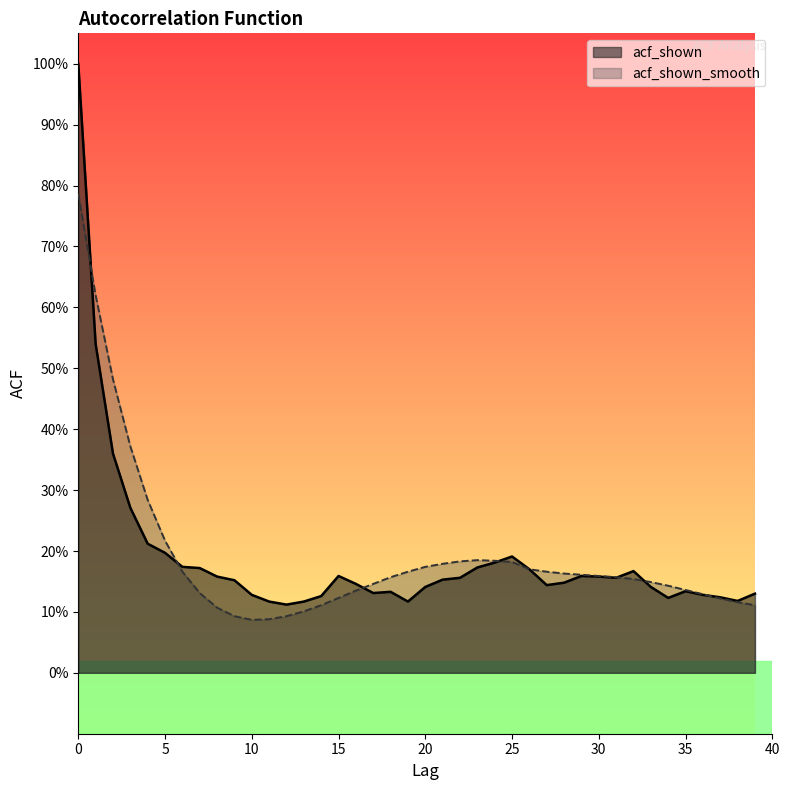

Reading left to right, list all the values displayed in this chart.

acf_shown: 0=1.0	1=0.5	2=0.4	3=0.3	4=0.2	5=0.2	6=0.2	7=0.2	8=0.2	9=0.2	10=0.1	11=0.1	12=0.1	13=0.1	14=0.1	15=0.2	16=0.1	17=0.1	18=0.1	19=0.1	20=0.1	21=0.2	22=0.2	23=0.2	24=0.2	25=0.2	26=0.2	27=0.1	28=0.1	29=0.2	30=0.2	31=0.2	32=0.2	33=0.1	34=0.1	35=0.1	36=0.1	37=0.1	38=0.1	39=0.1
acf_shown_smooth: 0=0.8	1=0.6	2=0.5	3=0.4	4=0.3	5=0.2	6=0.2	7=0.1	8=0.1	9=0.1	10=0.1	11=0.1	12=0.1	13=0.1	14=0.1	15=0.1	16=0.1	17=0.1	18=0.2	19=0.2	20=0.2	21=0.2	22=0.2	23=0.2	24=0.2	25=0.2	26=0.2	27=0.2	28=0.2	29=0.2	30=0.2	31=0.2	32=0.2	33=0.1	34=0.1	35=0.1	36=0.1	37=0.1	38=0.1	39=0.1